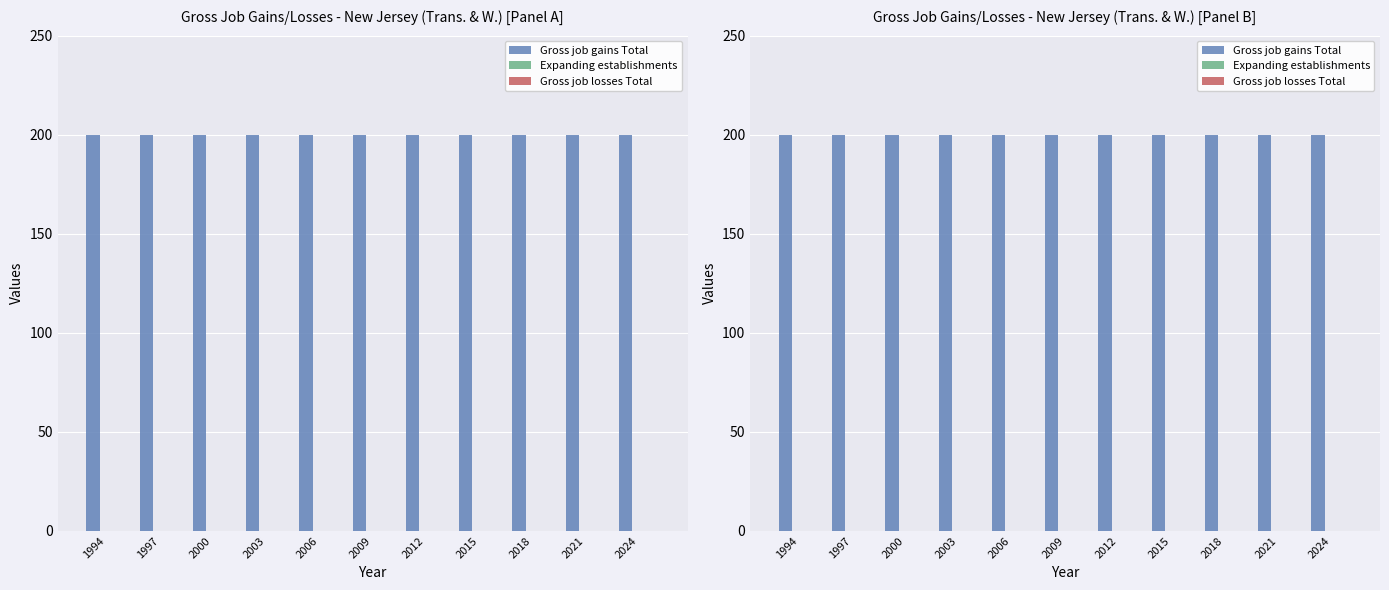

Rank the series at 1997 from lowest to highest value.

Expanding establishments, Gross job losses Total, Gross job gains Total